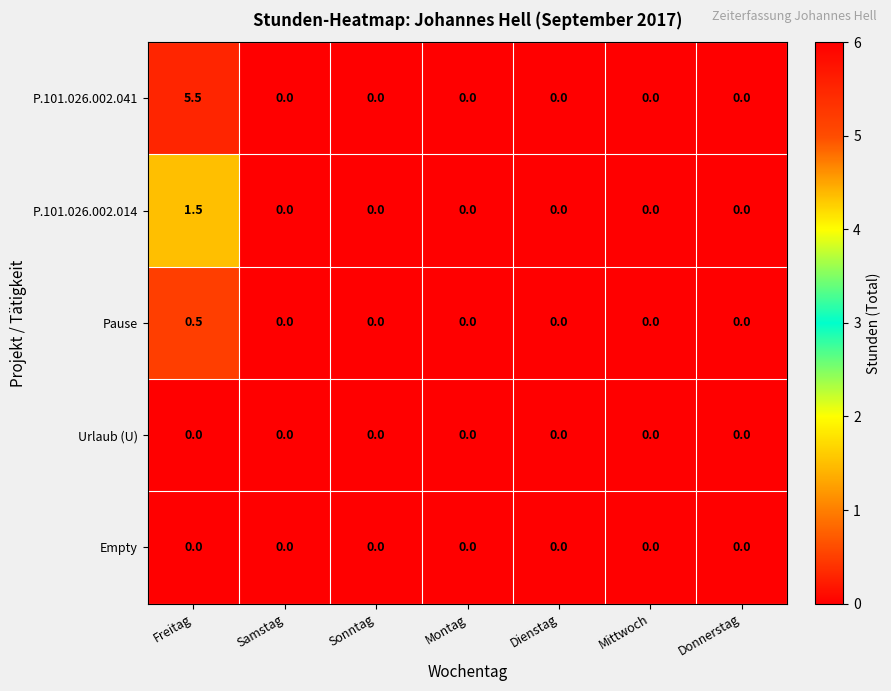

Which series has the largest range (max minus min)?

P.101.026.002.041